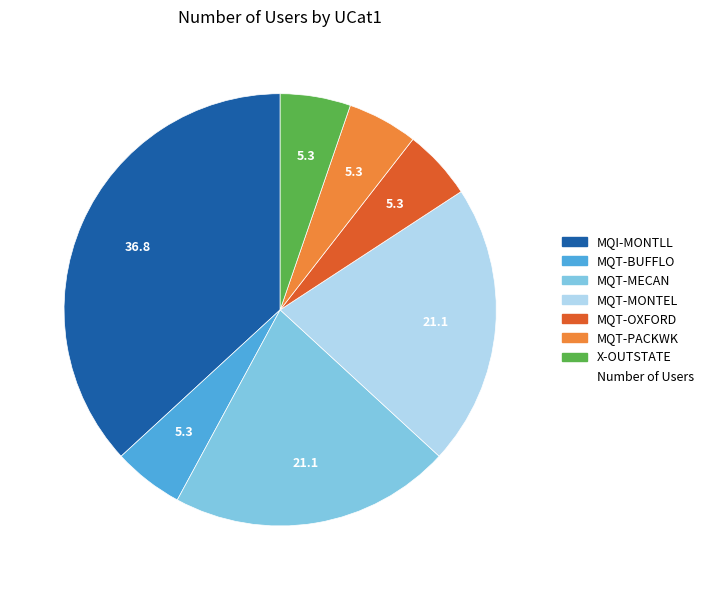

Count the number of slices in the pie.

7